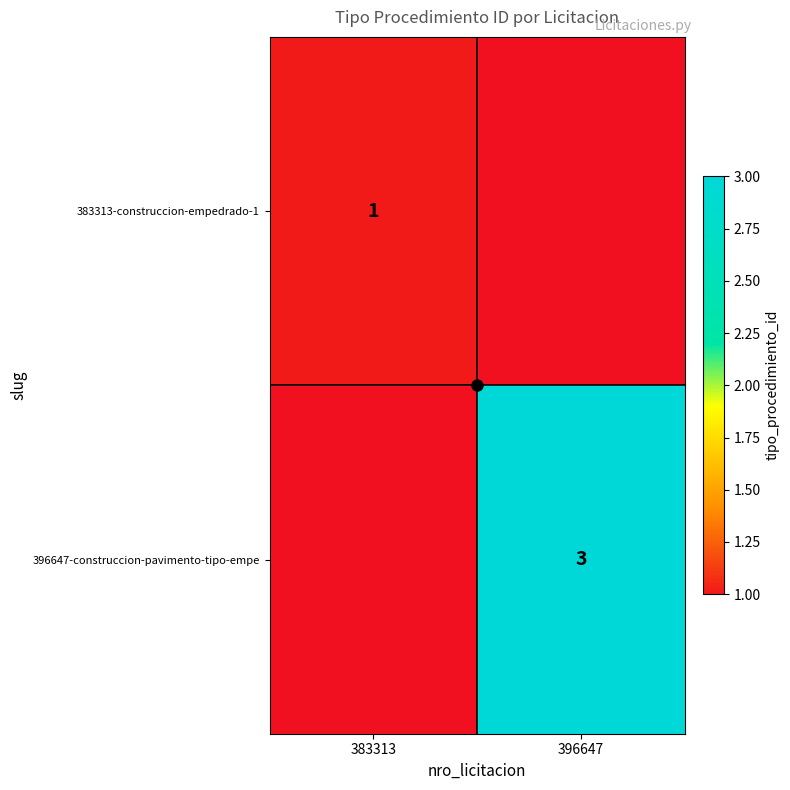

Rank the categories by 396647-construccion-pavimento-tipo-empe value from highest to lowest.

396647, 383313